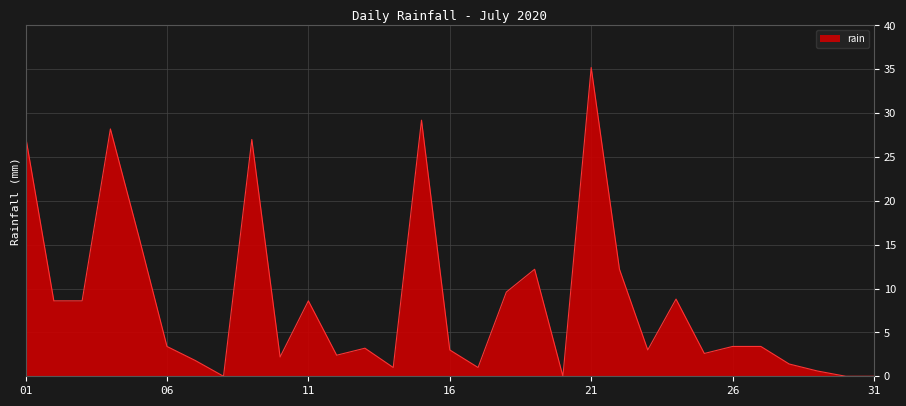

What is the difference between the maximum and minimum values?

35.2